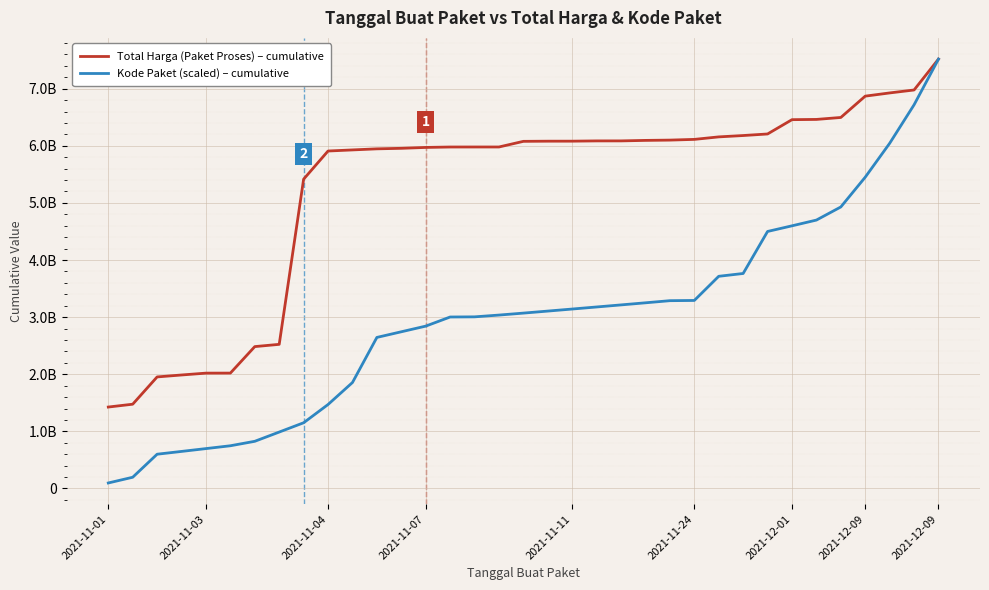

What are all the series names shown in the legend?

Total Harga (Paket Proses) – cumulative, Kode Paket (scaled) – cumulative